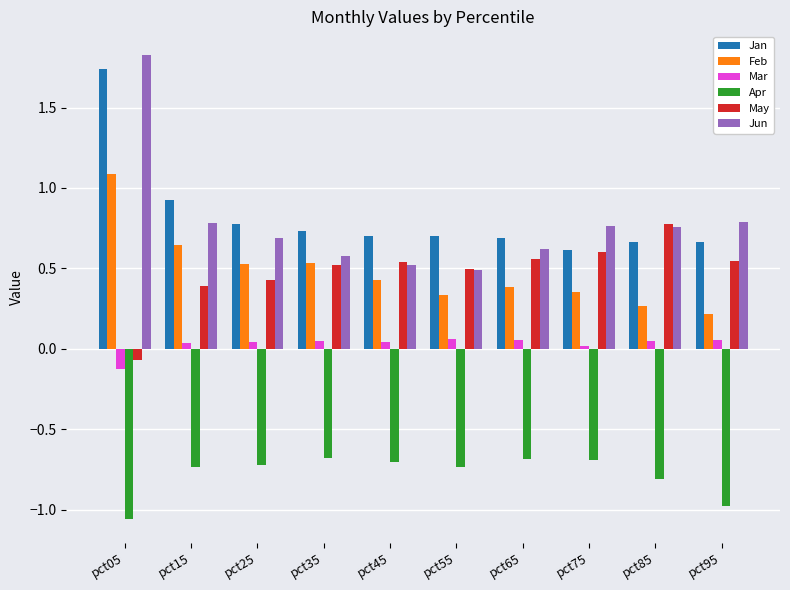

What is the greatest value displayed?

1.8